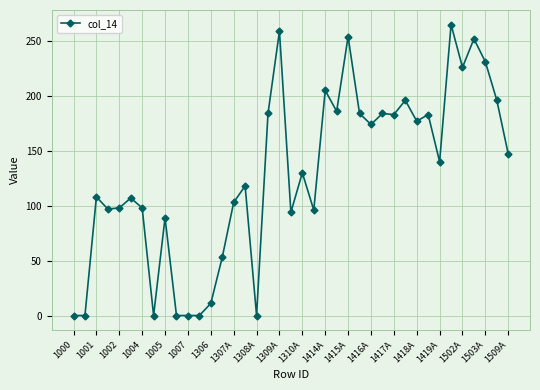

What is the difference between the second highest and minimum values?

259